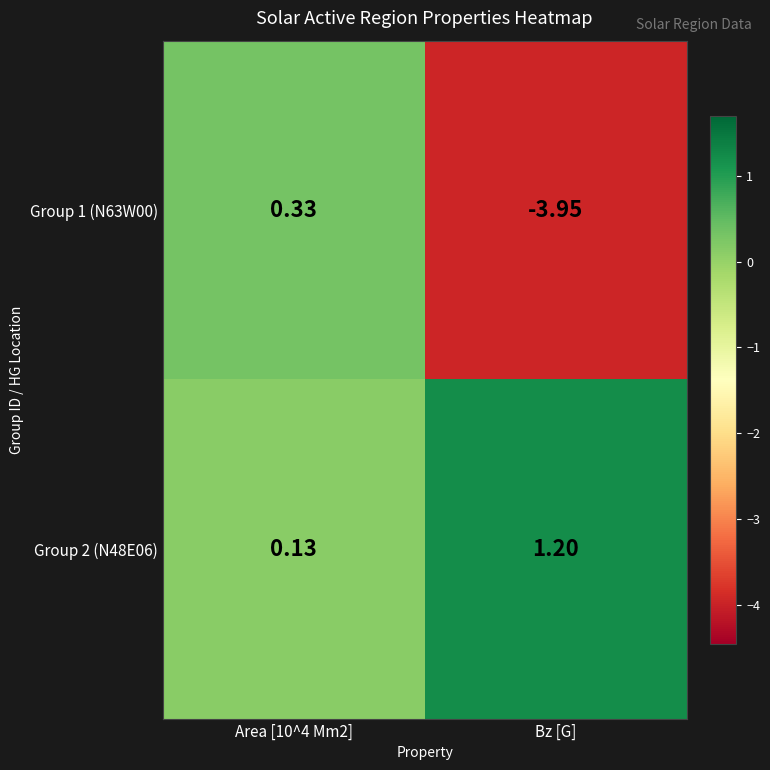

At which category does the chart reach its peak across all series?

Bz [G]